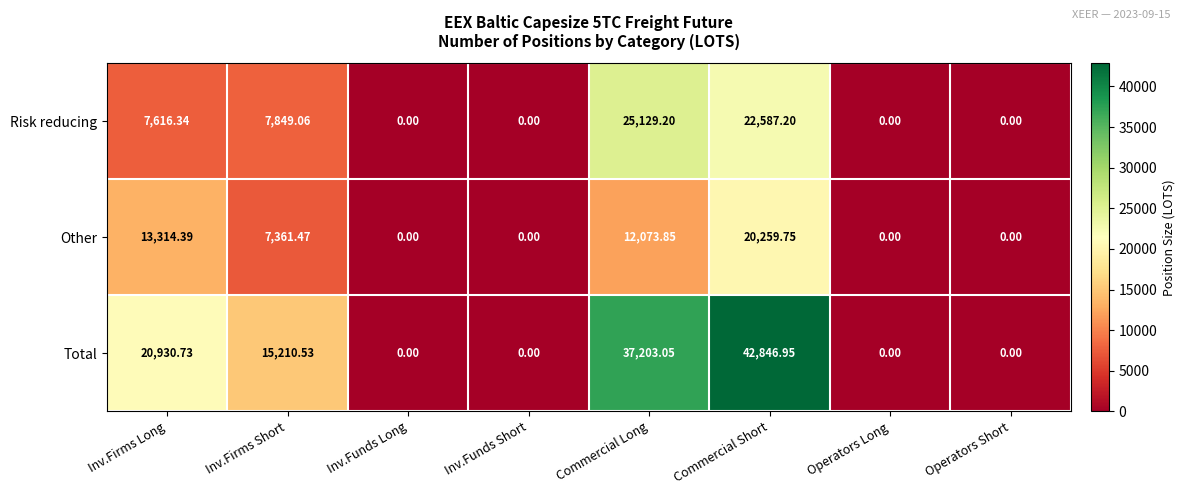

Which series has the widest spread of values?

Total